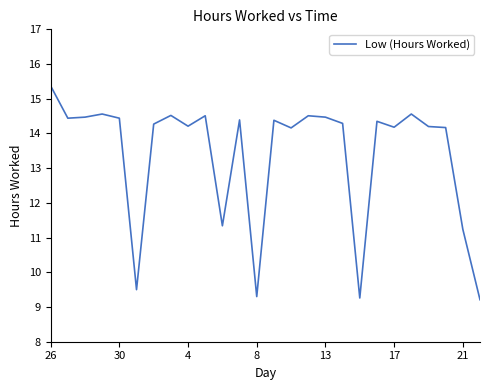

What is the greatest value displayed?

15.4